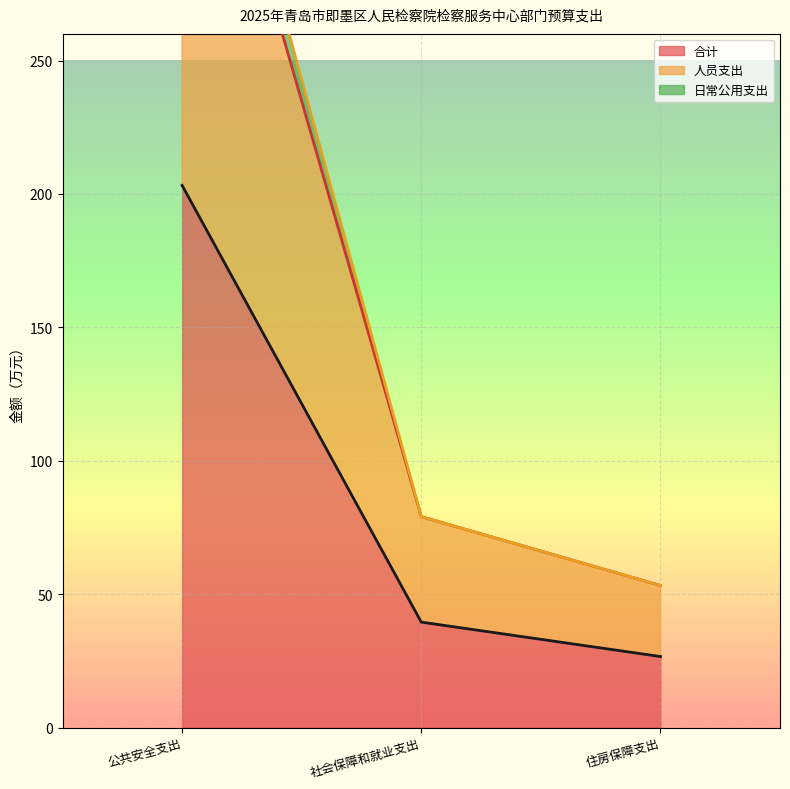

What is the difference between the highest and lowest values at 公共安全支出?

203.2